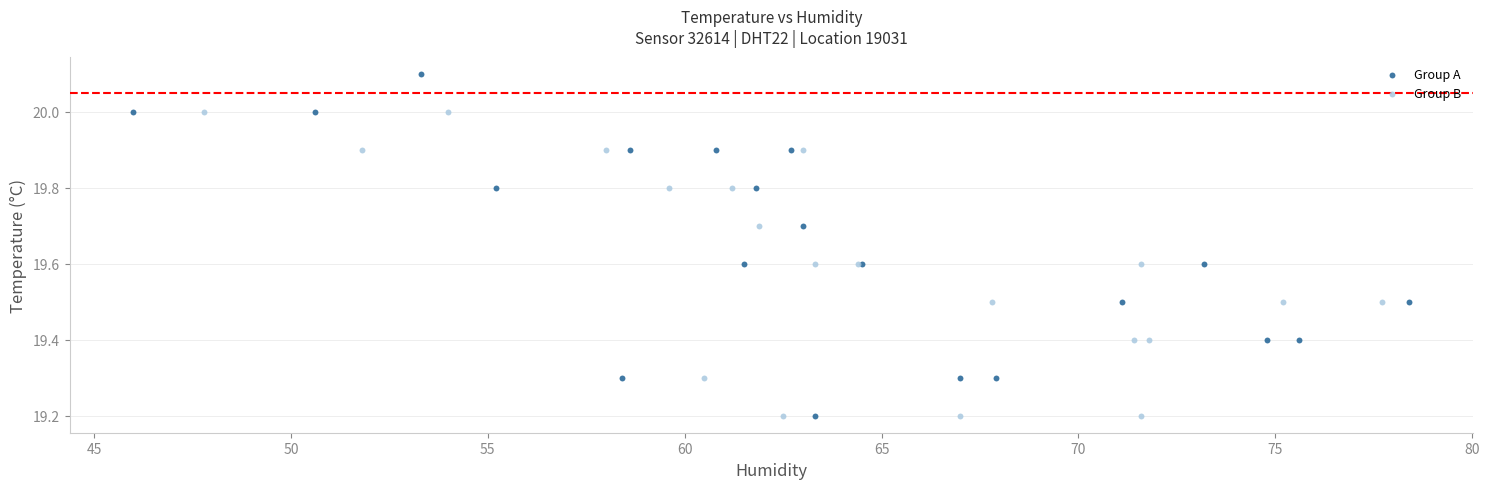

Which series contains the highest Y value?

Group A